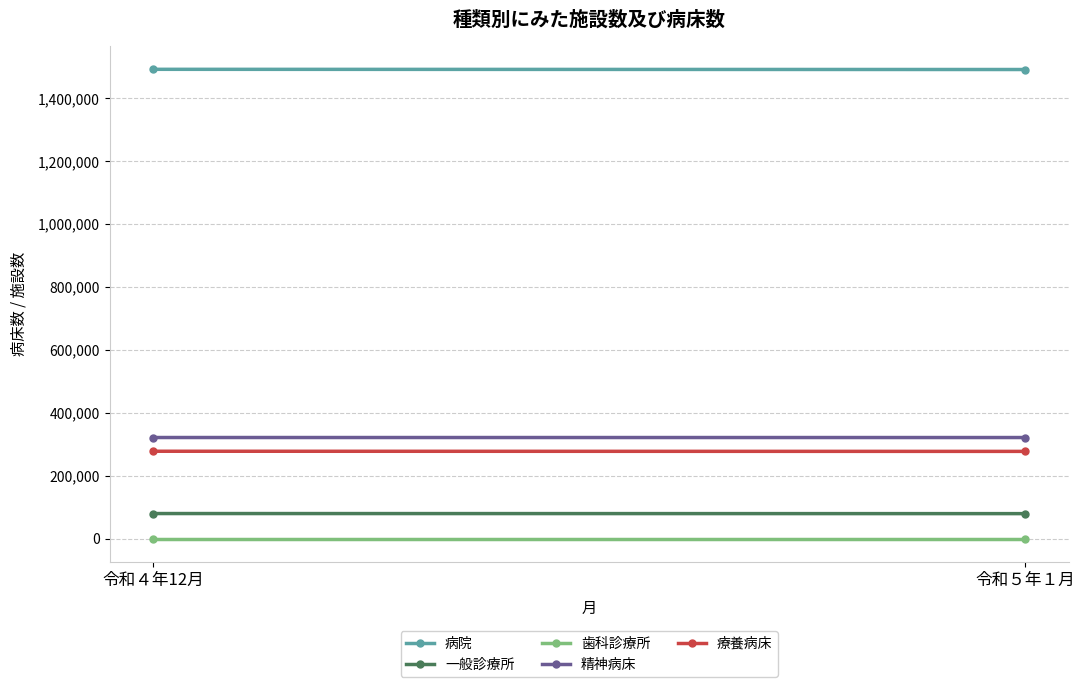

What is the sum of the 一般診療所 values at 令和４年12月 and 令和５年１月?

159060